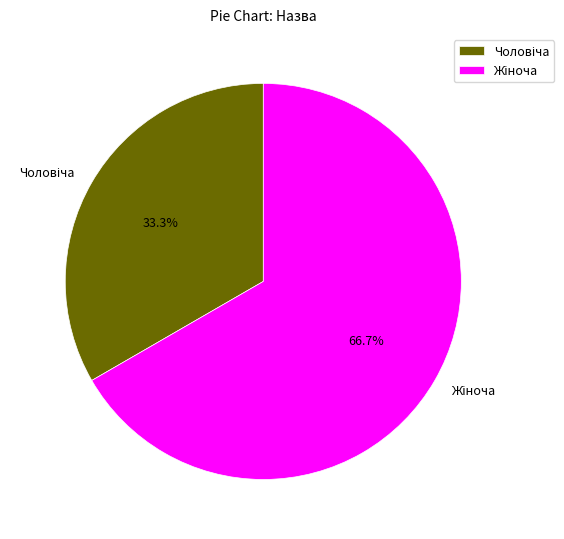

Is there a majority slice in this chart?

Yes